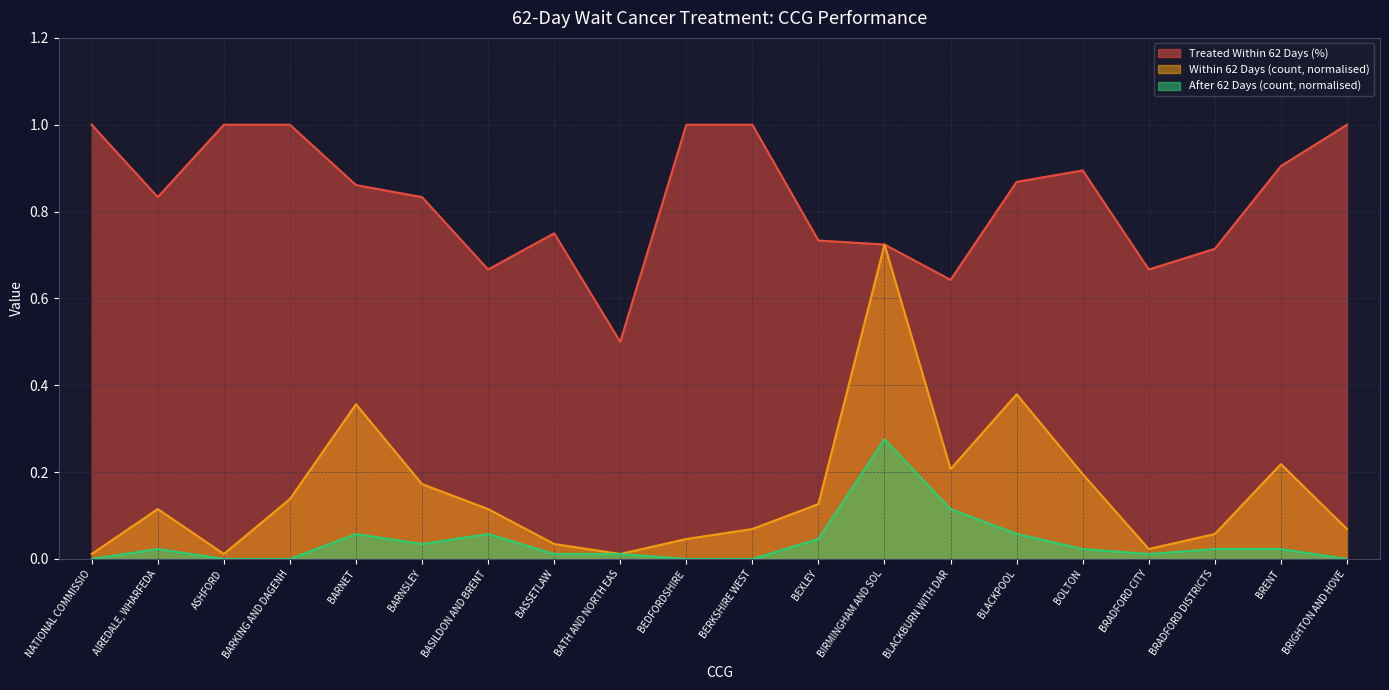

True or false: Treated Within 62 Days (%) has more than 2 interior local peaks.

False